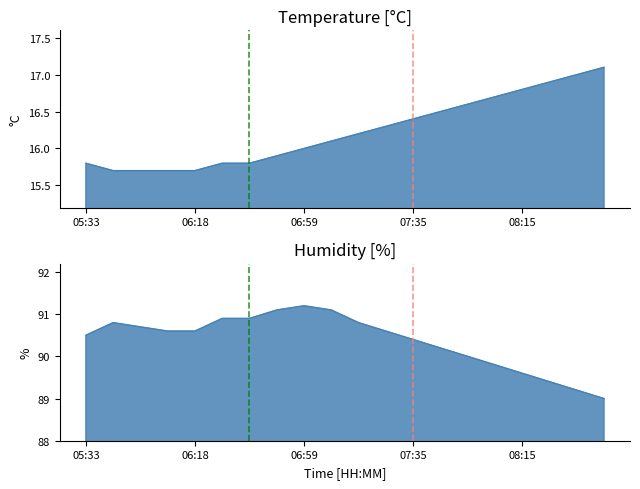

Which has a higher value, 06:39 or 06:59?

06:59